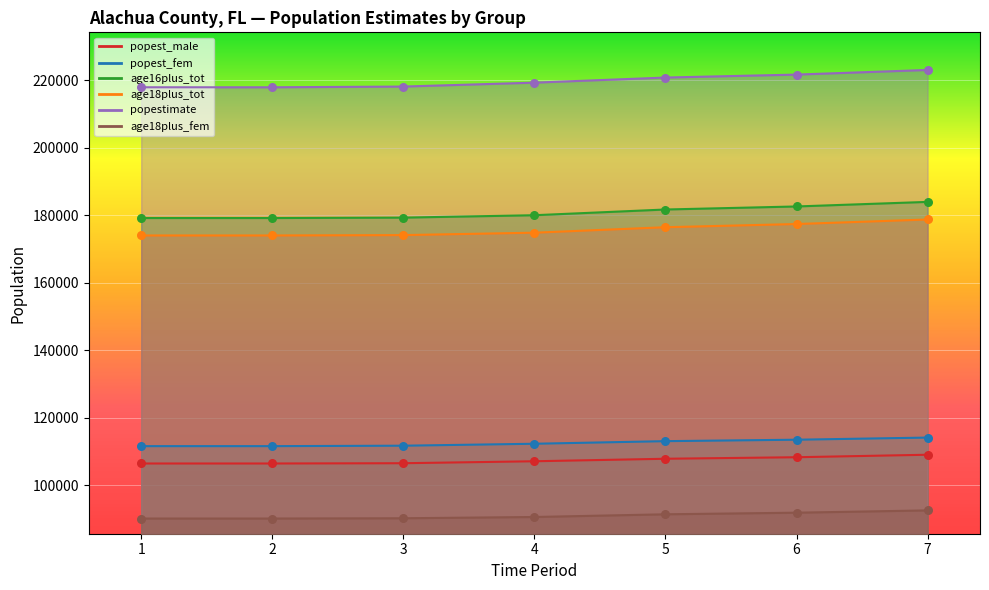

Which series has the largest total across all categories?

popestimate